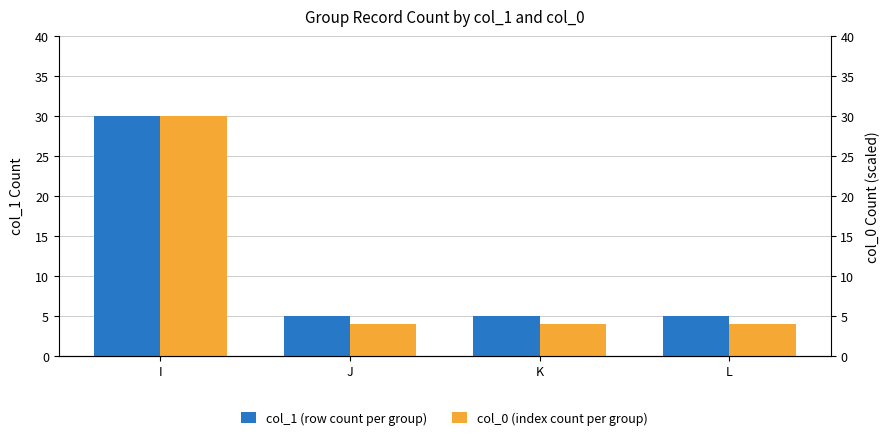

The col_1 (row count per group) series shows 7 at J. True or false?

False